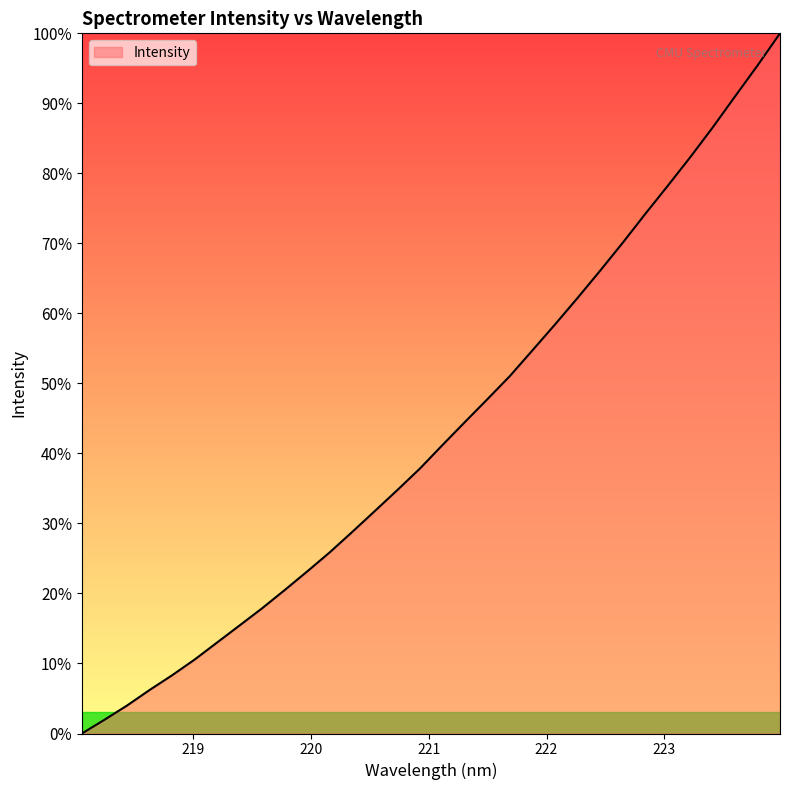

How many lines are shown in the chart?

1